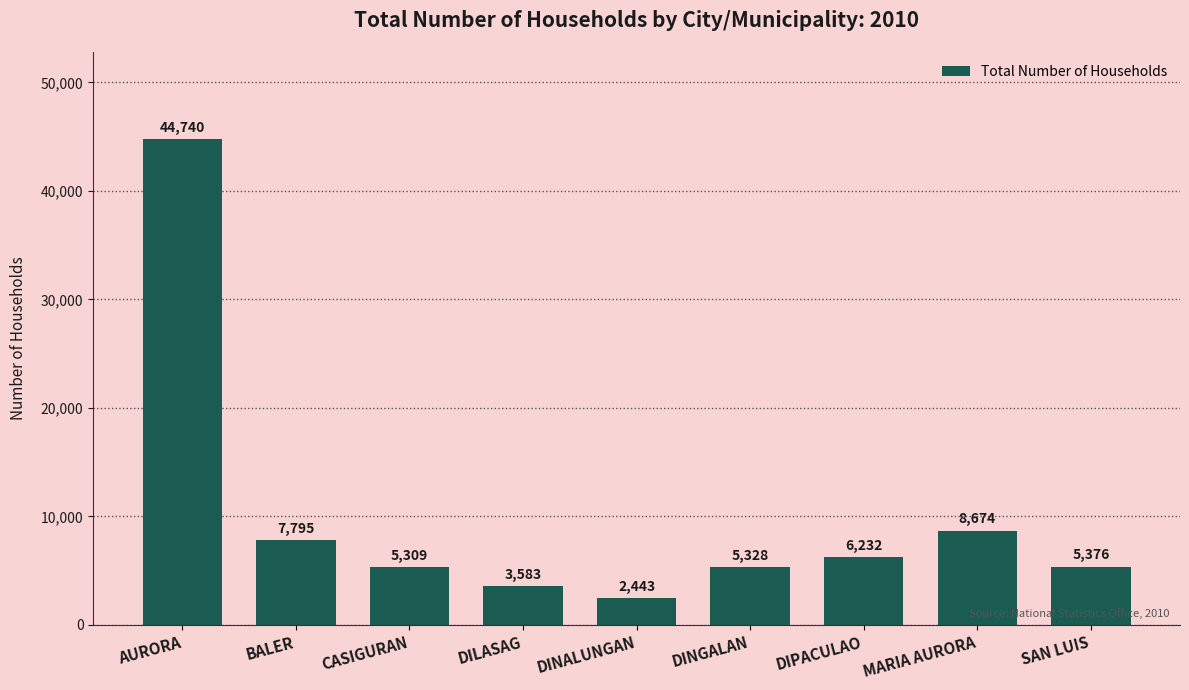

What is the difference between the maximum and second lowest values?

41157